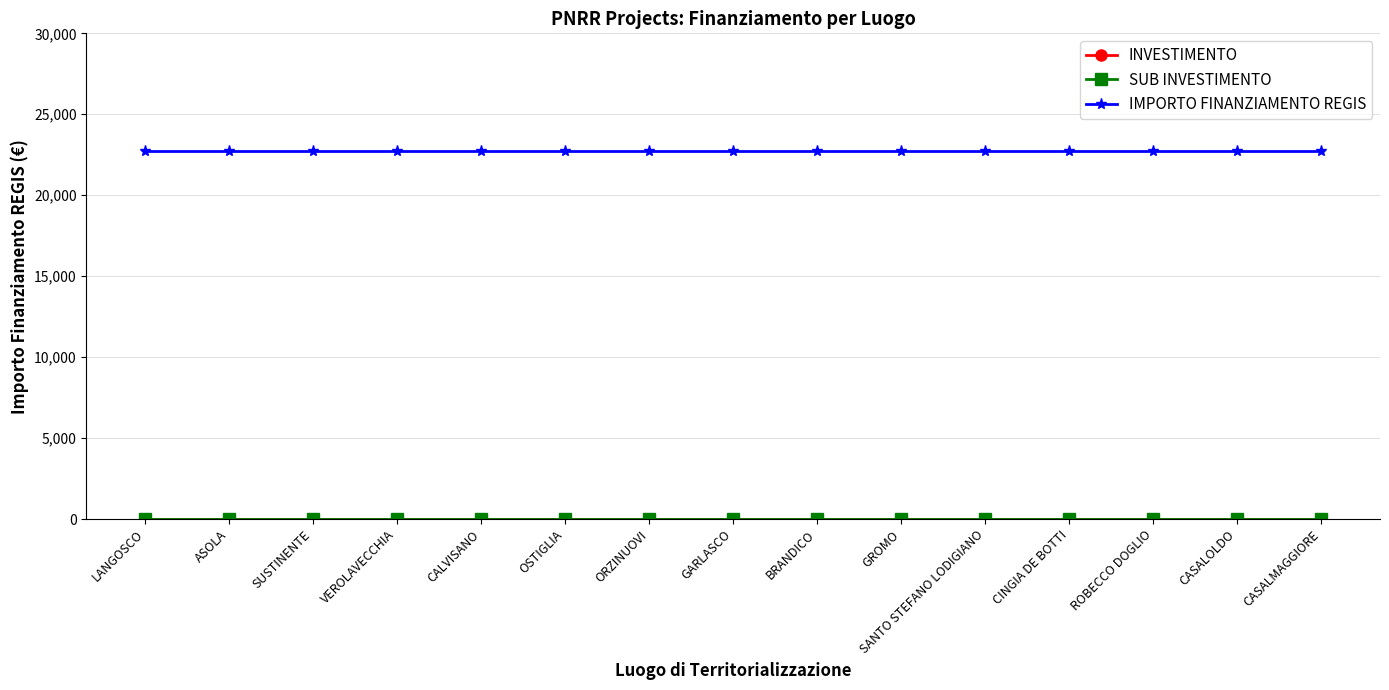

At which category does the chart reach its peak across all series?

LANGOSCO